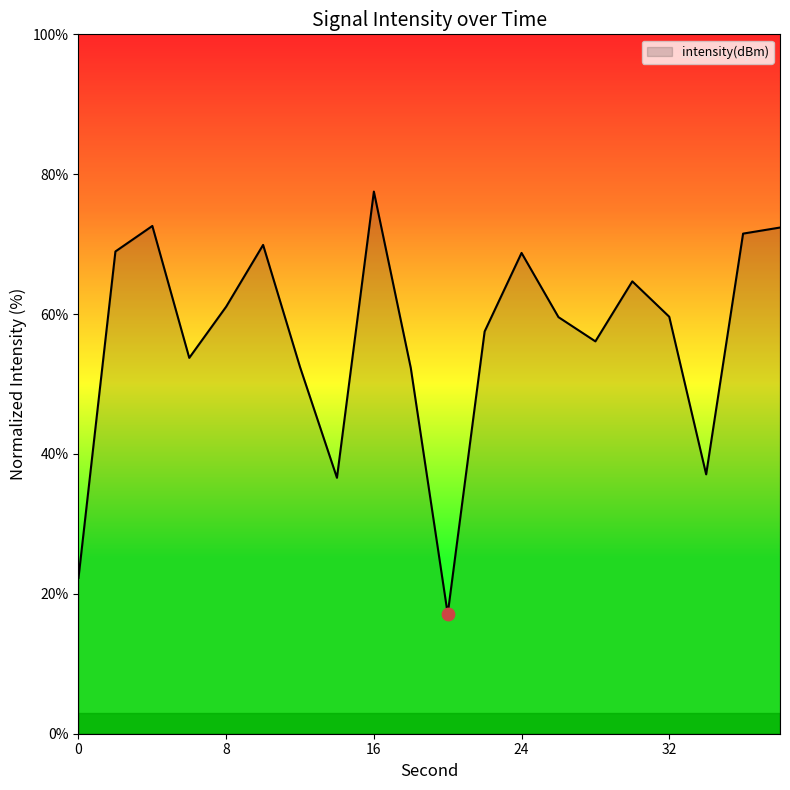

What is the difference between the maximum and minimum values?

60.4